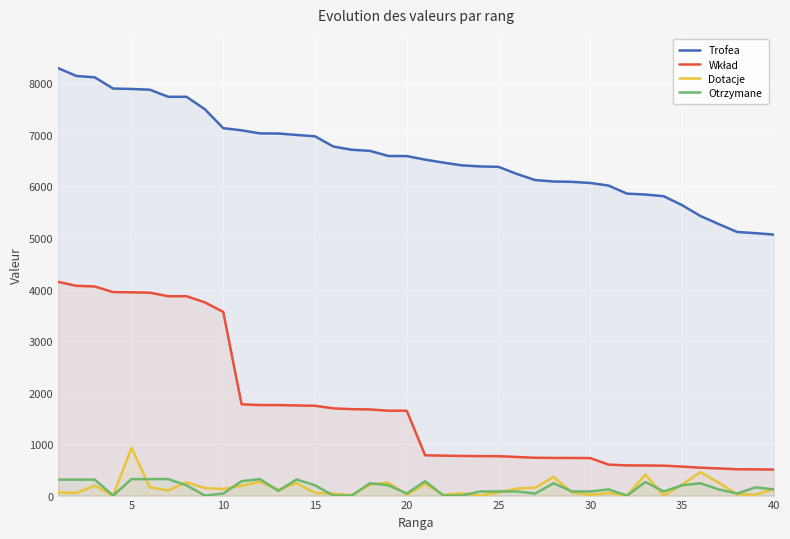

What is the greatest value displayed?

8298